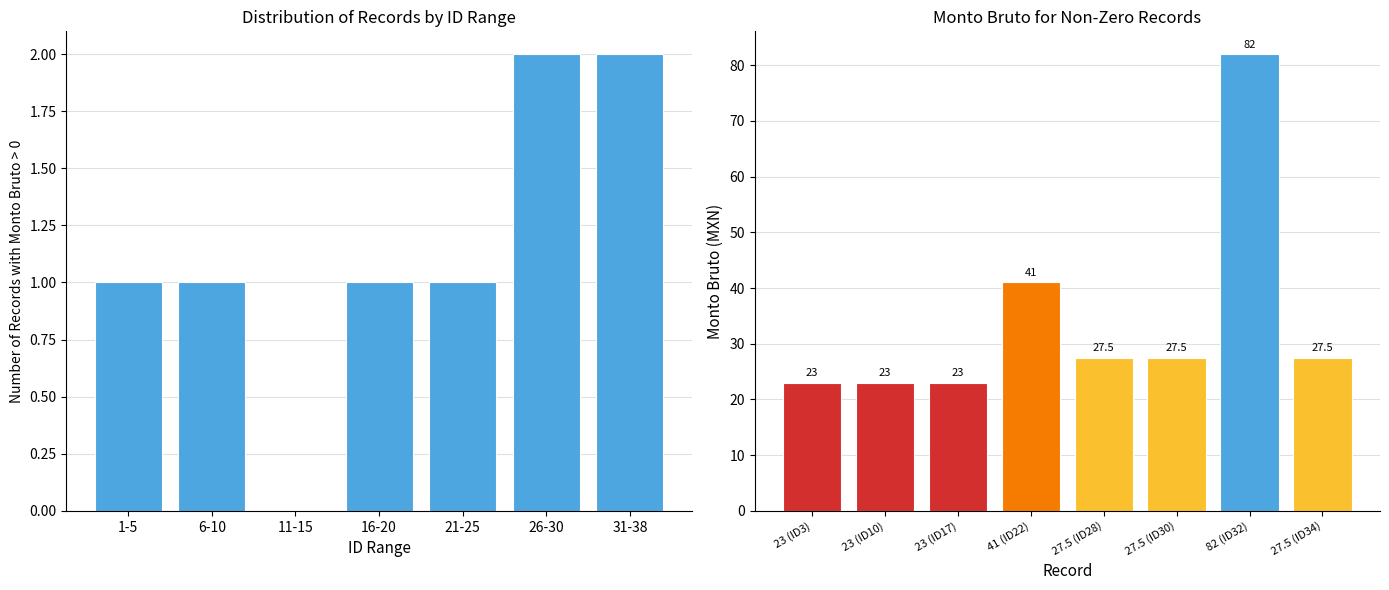

Reading left to right, extract all data points from this chart.

1=0.0	2=0.0	3=23.0	4=0.0	5=0.0	6=0.0	7=0.0	8=0.0	9=0.0	10=23.0	11=0.0	12=0.0	13=0.0	14=0.0	15=0.0	16=0.0	17=23.0	18=0.0	19=0.0	20=0.0	21=0.0	22=41.0	23=0.0	24=0.0	25=0.0	26=0.0	27=0.0	28=27.5	29=0.0	30=27.5	31=0.0	32=82.0	33=0.0	34=27.5	35=0.0	36=0.0	37=0.0	38=0.0